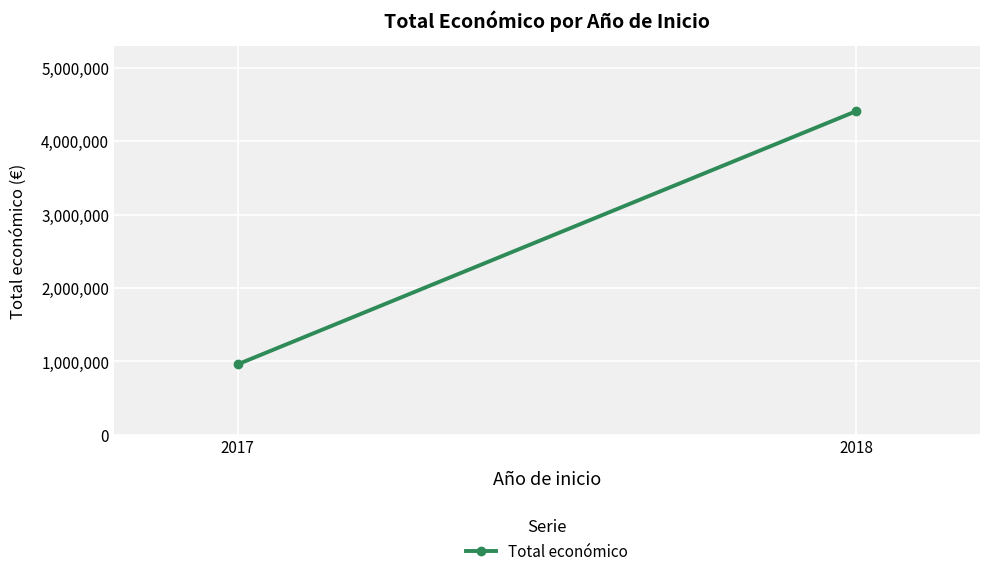

Rank the categories by value from lowest to highest.

2017, 2018